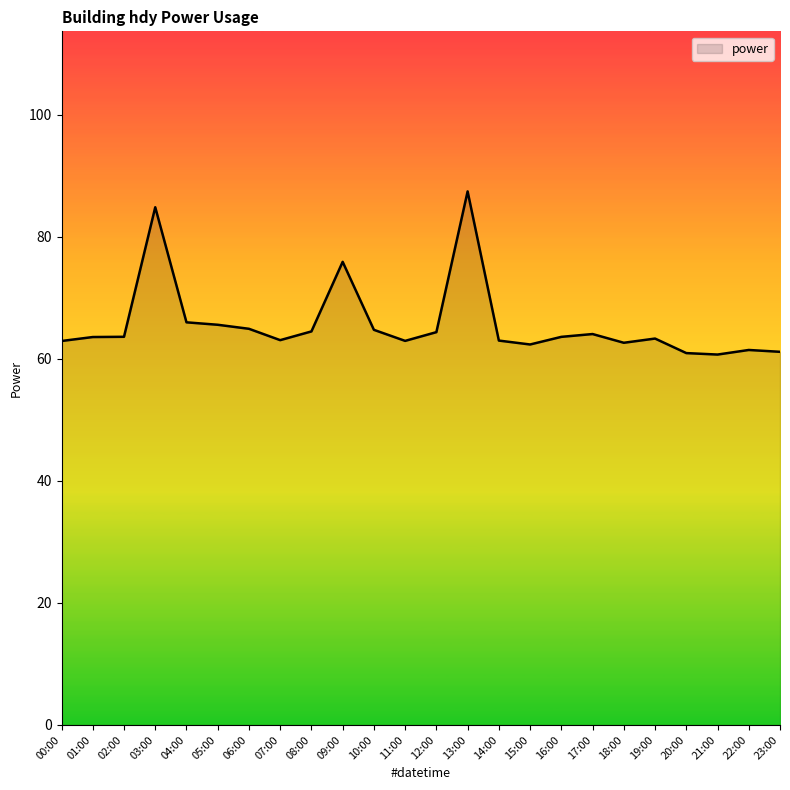

What is the average value?

65.7